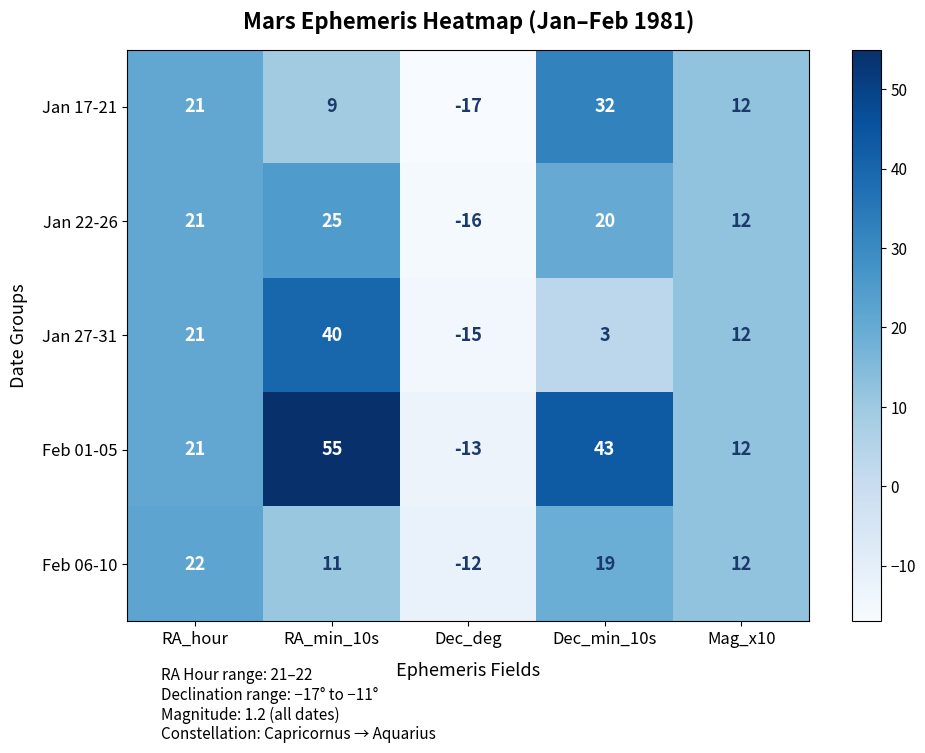

The value of Feb 06-10 at Mag_x10 is 12. True or false?

True